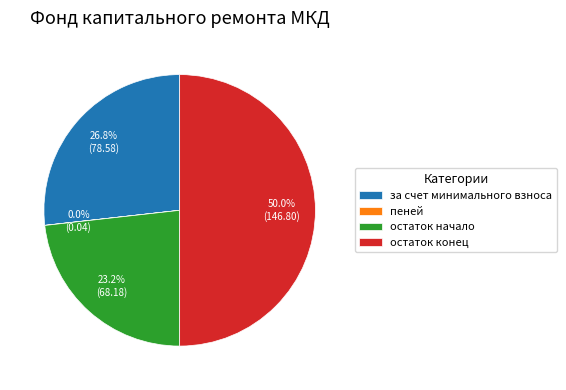

To the nearest percent, what percentage of the pie is остаток начало?

23%